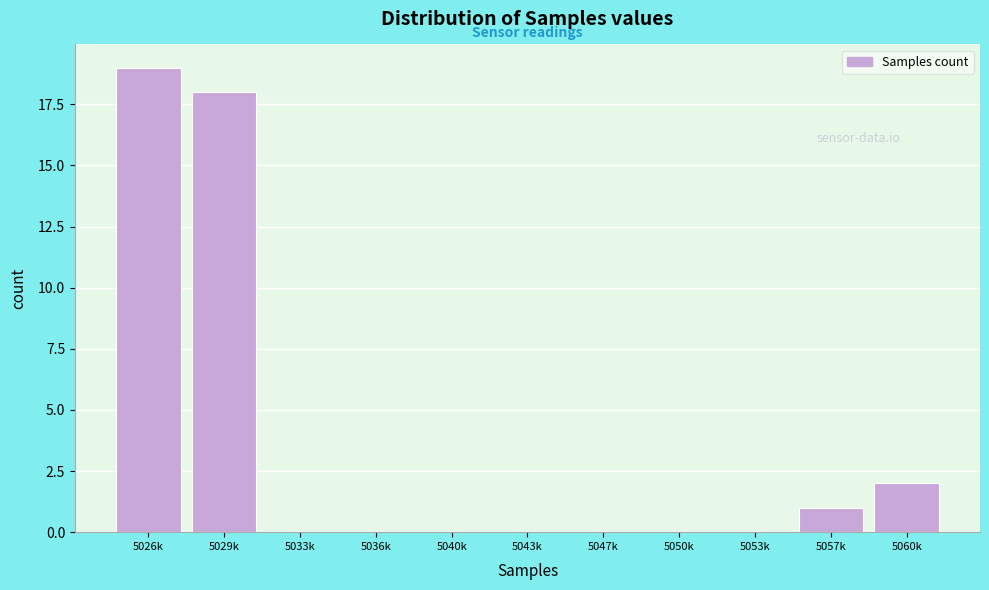

Reading left to right, list all the values displayed in this chart.

5026k=19	5029k=18	5033k=0	5036k=0	5040k=0	5043k=0	5047k=0	5050k=0	5053k=0	5057k=1	5060k=2